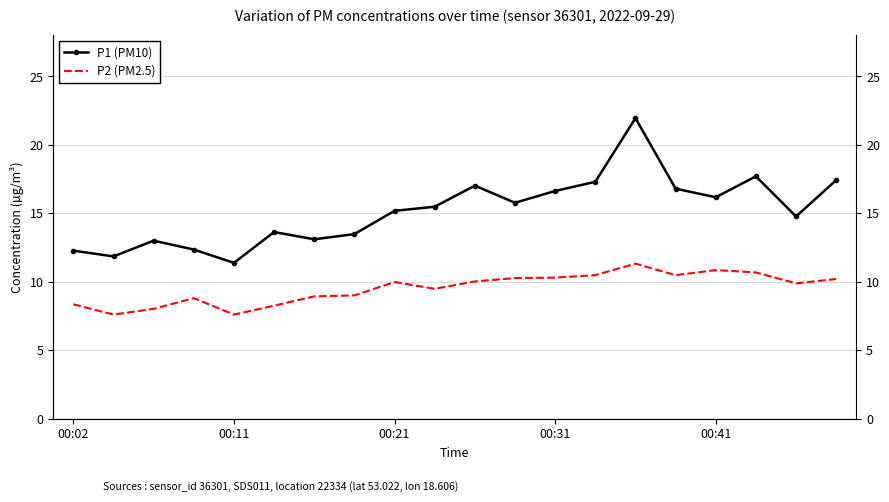

What is the value of the P2 (PM2.5) point at the 4th from the left?

8.8